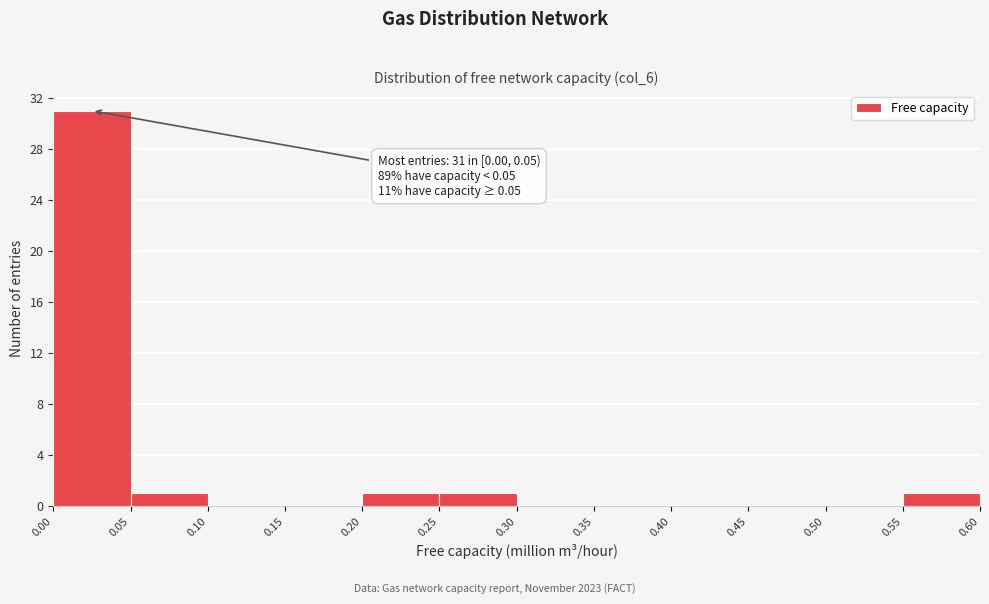

Over which range of the x-axis is the bar tallest?

0.00 to 0.05